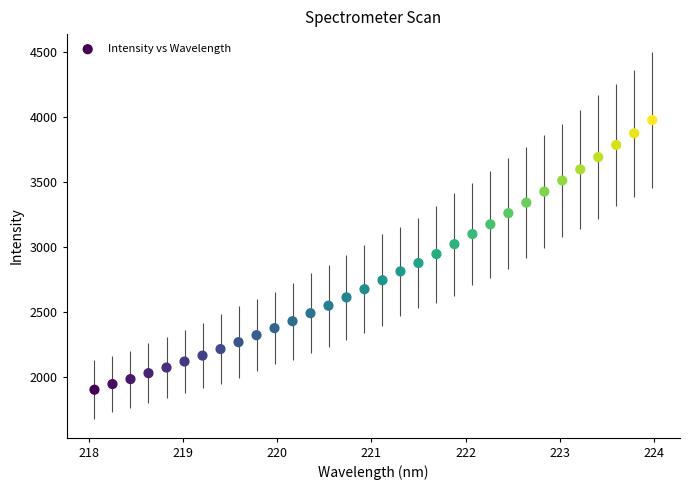

What is the range of X values (max minus min)?

5.9